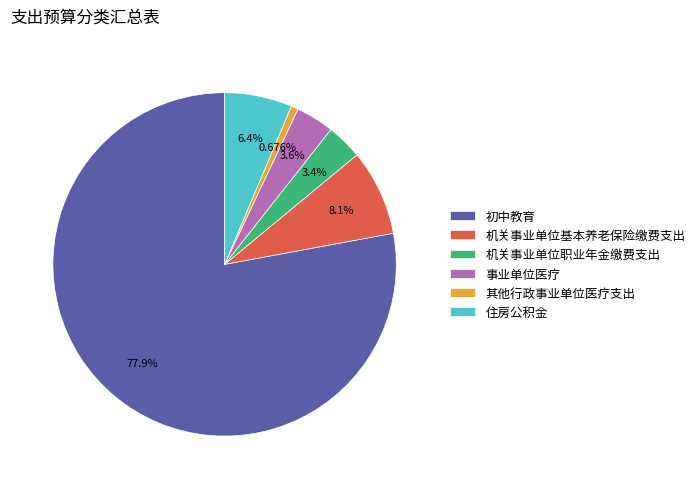

Which slice is the smallest?

其他行政事业单位医疗支出